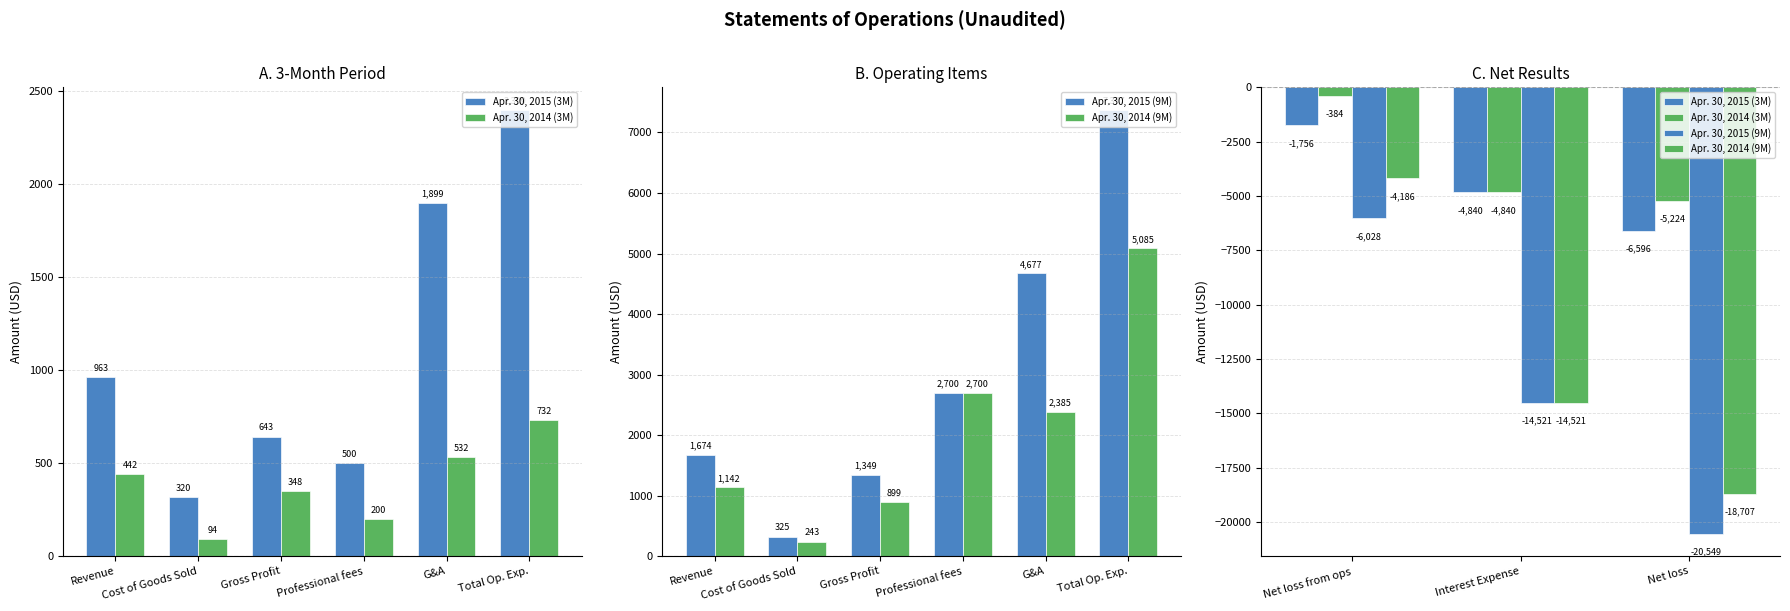

What is the minimum value for Apr. 30, 2015 (9M)?

-20549